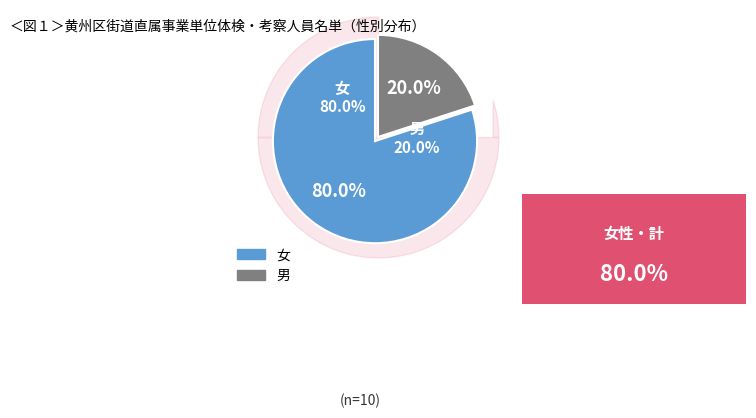

True or false: 女 accounts for 94% of the total.

False